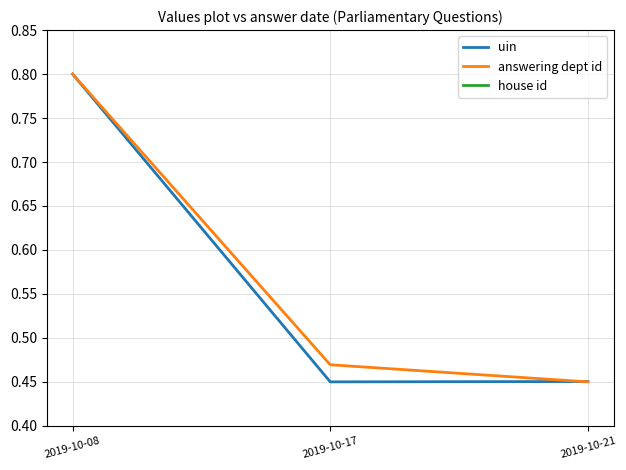

List the labels in order of answering dept id value, smallest first.

2019-10-21, 2019-10-17, 2019-10-08